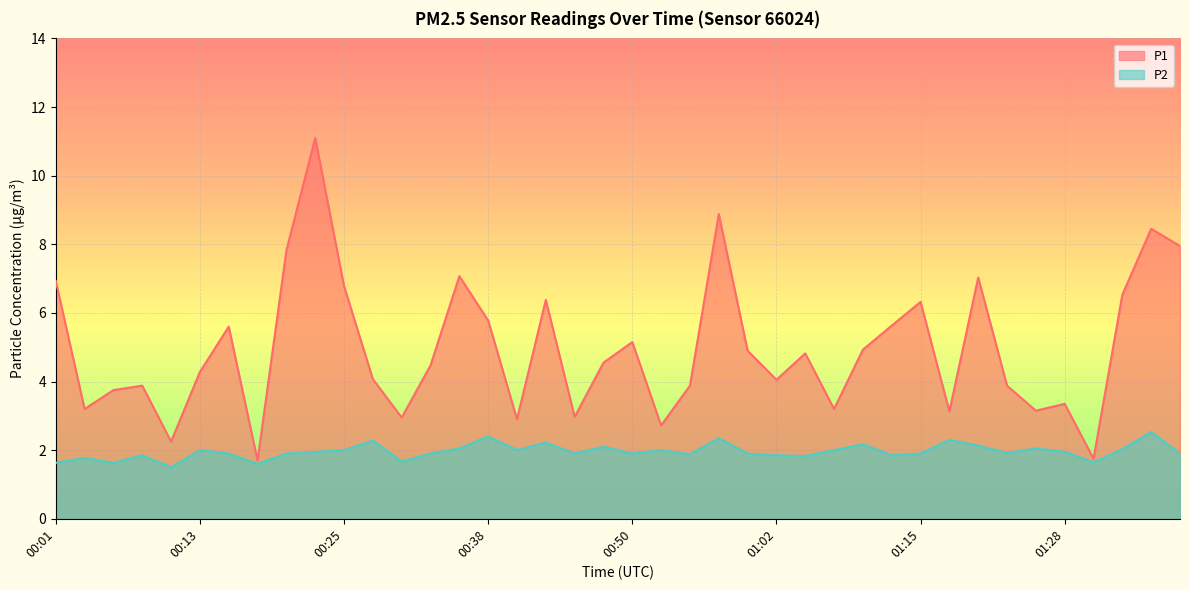

What is the difference between the P1 values at 01:33 and 00:40?

3.6